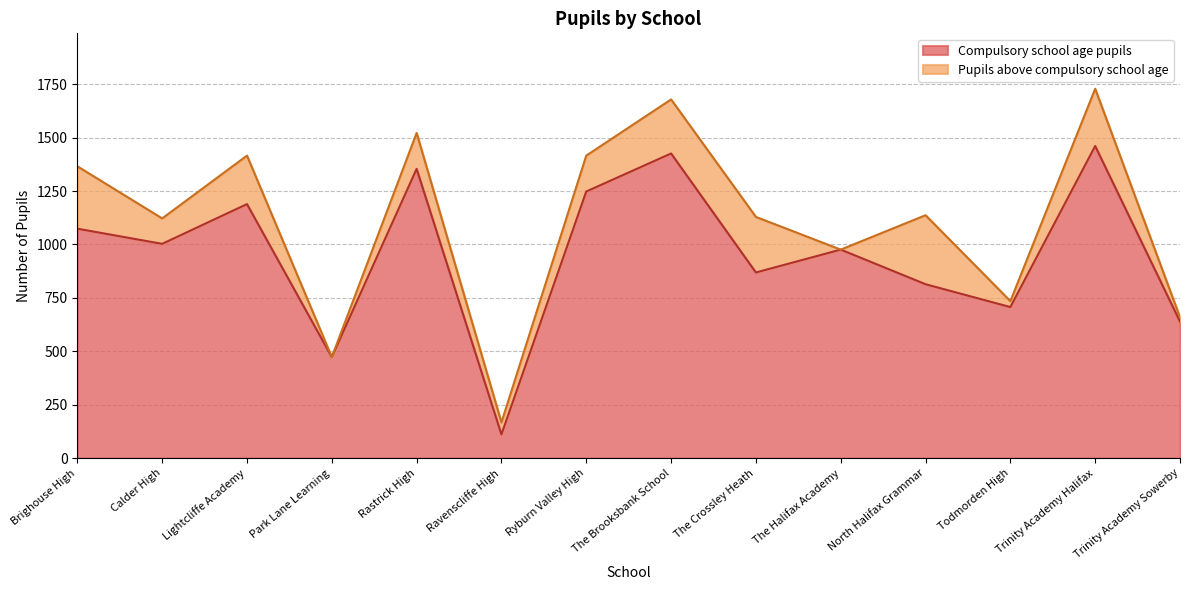

At which label does the data first exceed 1003?

Brighouse High